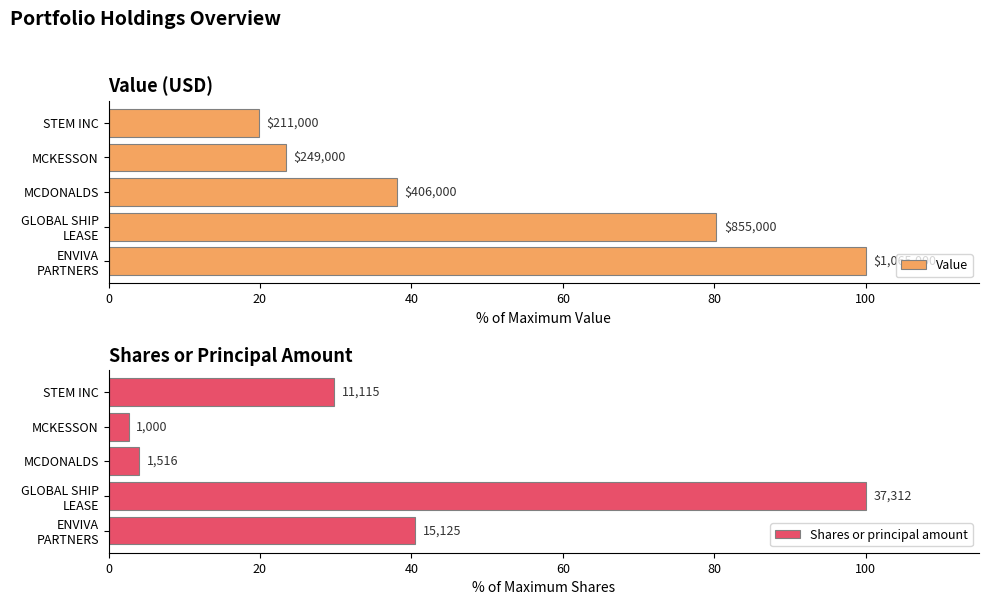

Is the value of Shares or principal amount at ENVIVA PARTNERS greater than the value of Value at ENVIVA PARTNERS?

No